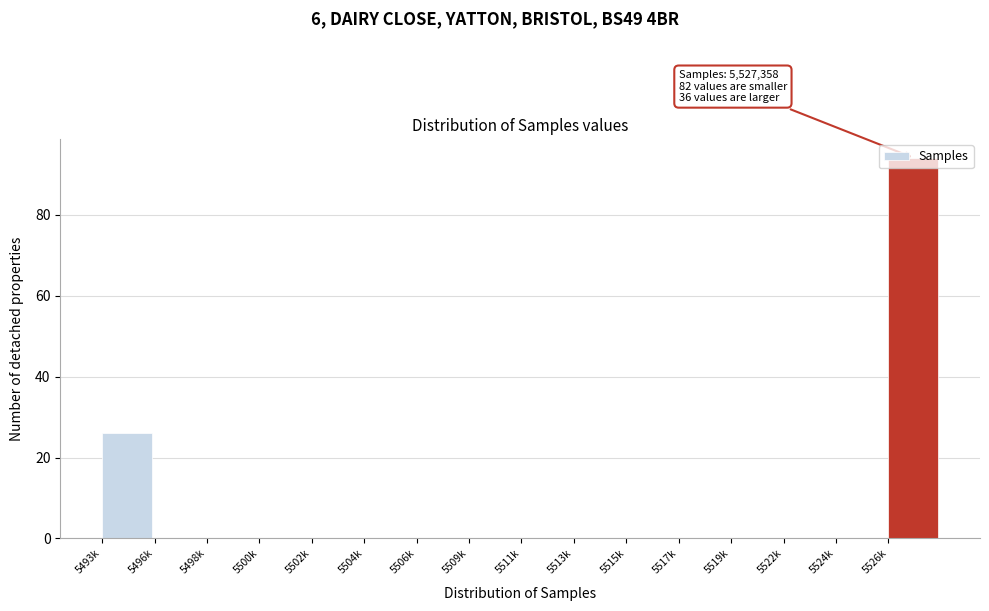

The chart shows a value of -31 at 5509k. True or false?

False